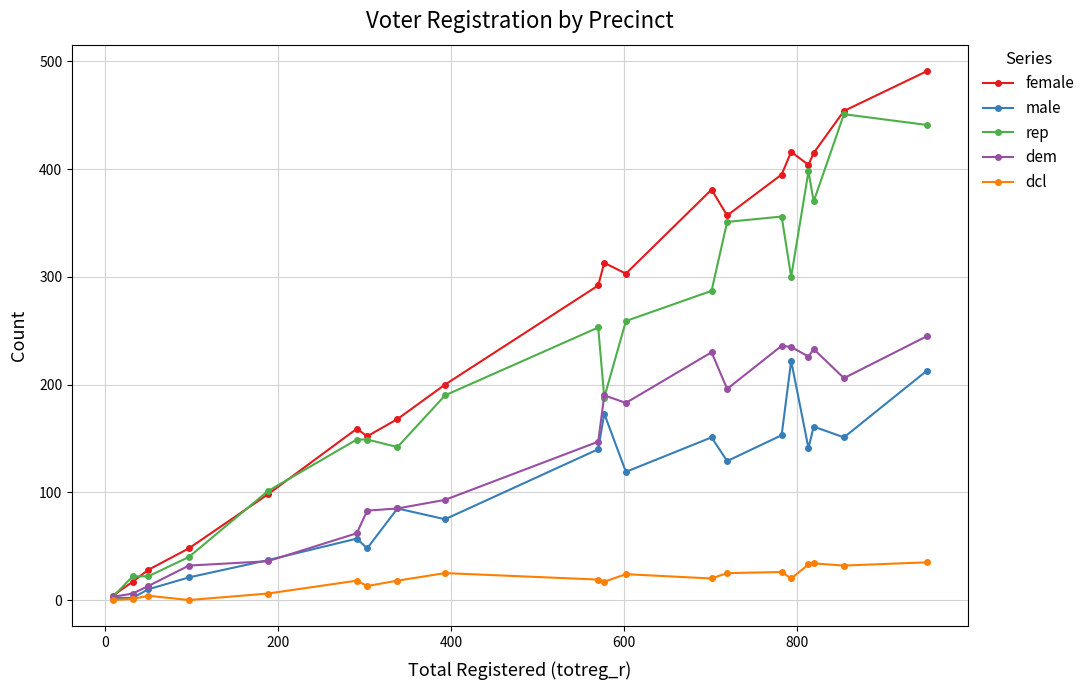

Which series has the widest spread of values?

female